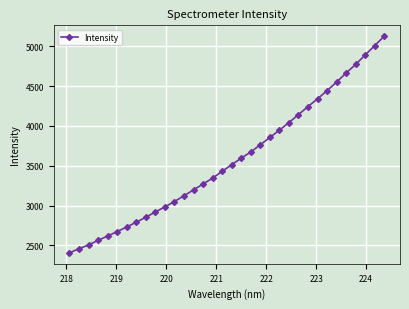

True or false: the data has more than 0 interior local peaks.

False